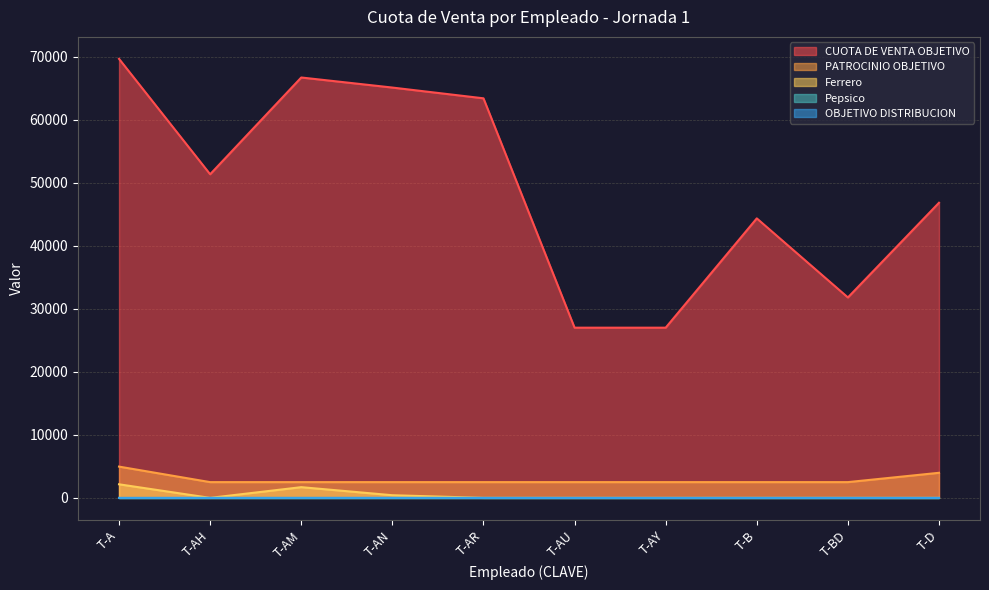

What is the spread (max minus min) of values at T-AH?

51337.0